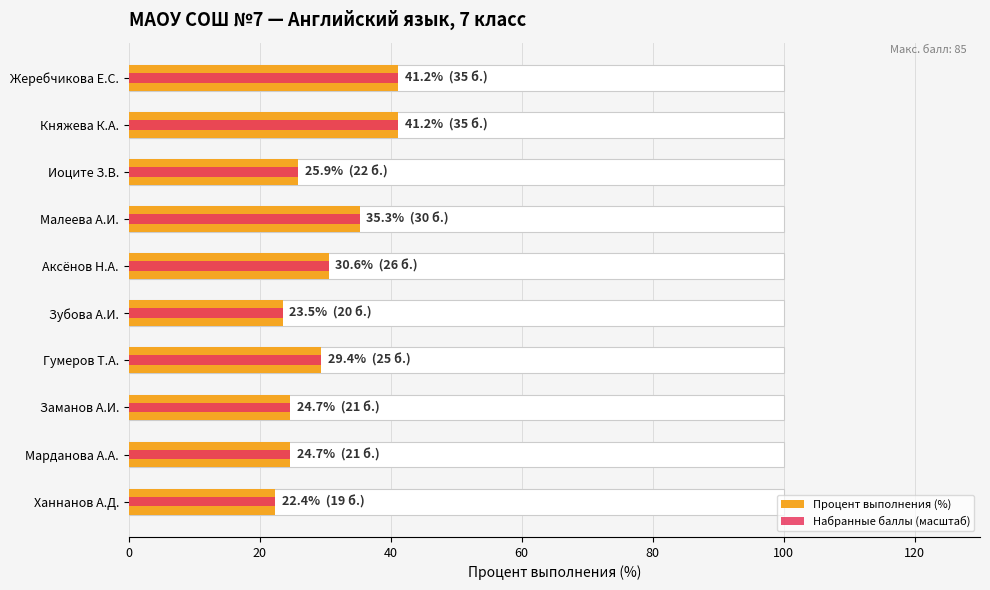

What is the value of the Процент выполнения (%) bar at the 6th from the left?

23.5